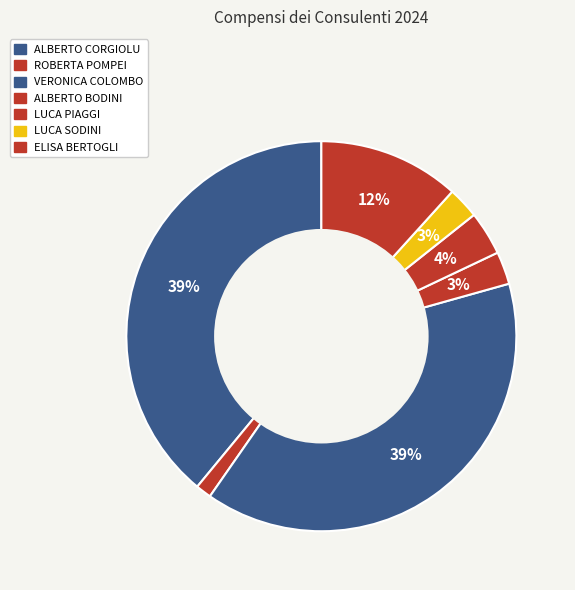

True or false: ALBERTO CORGIOLU accounts for 39% of the total.

True